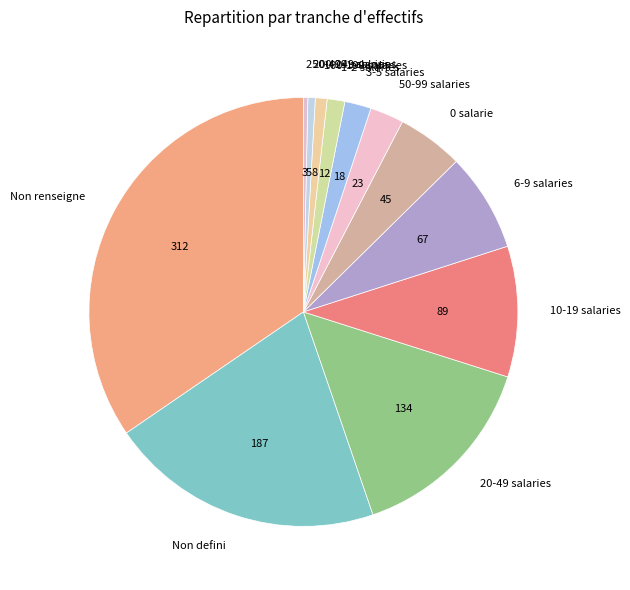

Which has a higher value, 50-99 salaries or 200-249 salaries?

50-99 salaries